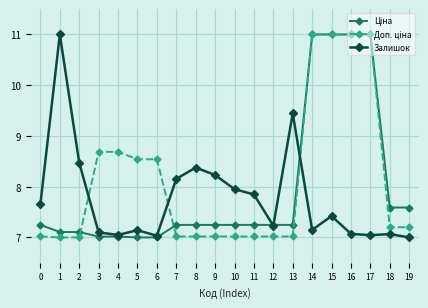

What is the total value across all series at 6?

22.6